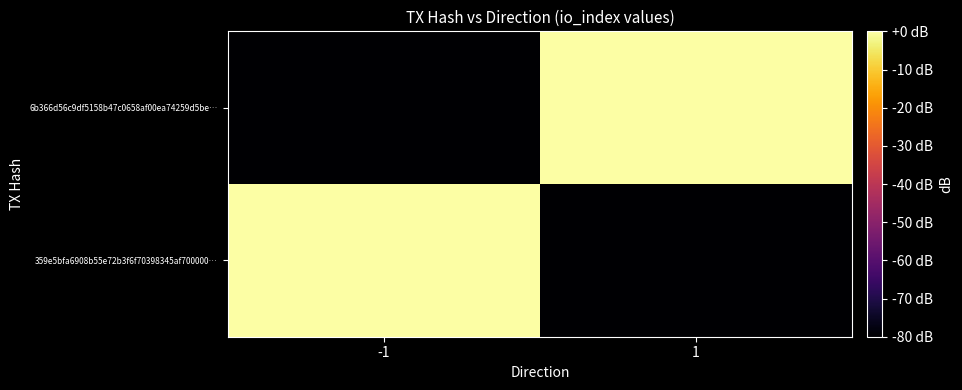

Between 1 and -1, which is larger?

-1